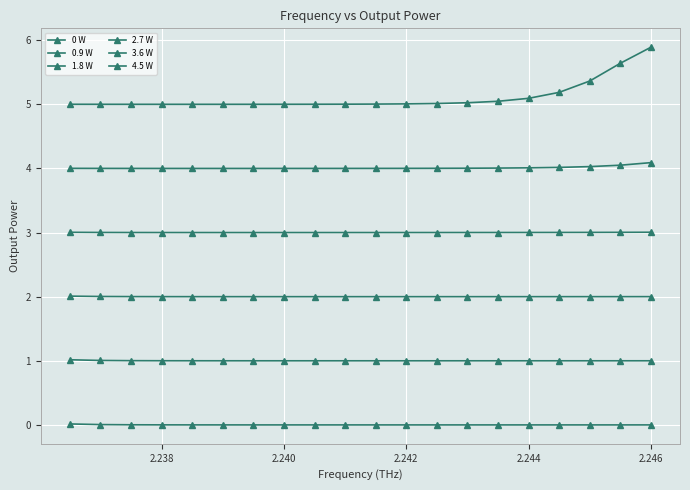

At which category does the chart reach its peak across all series?

2.246